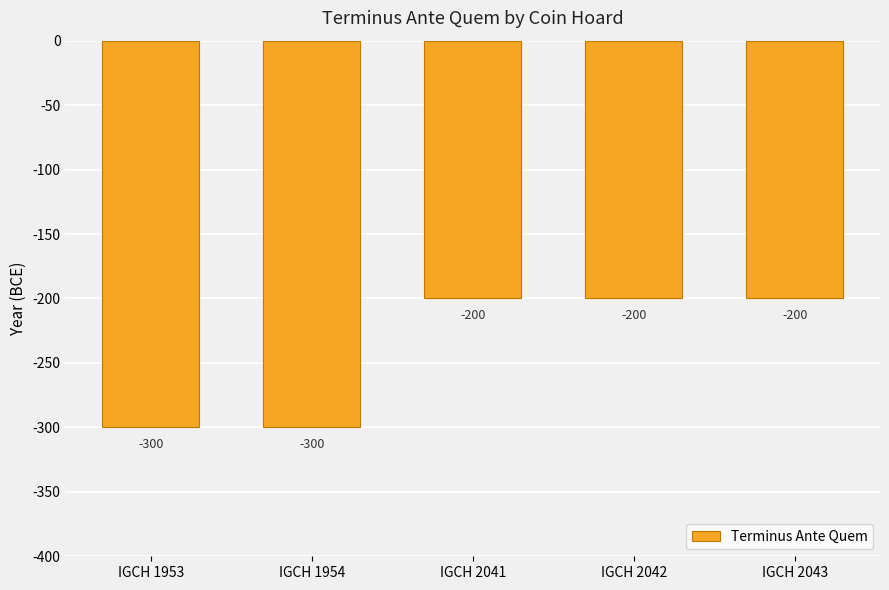

What is the minimum value shown in the chart?

-300